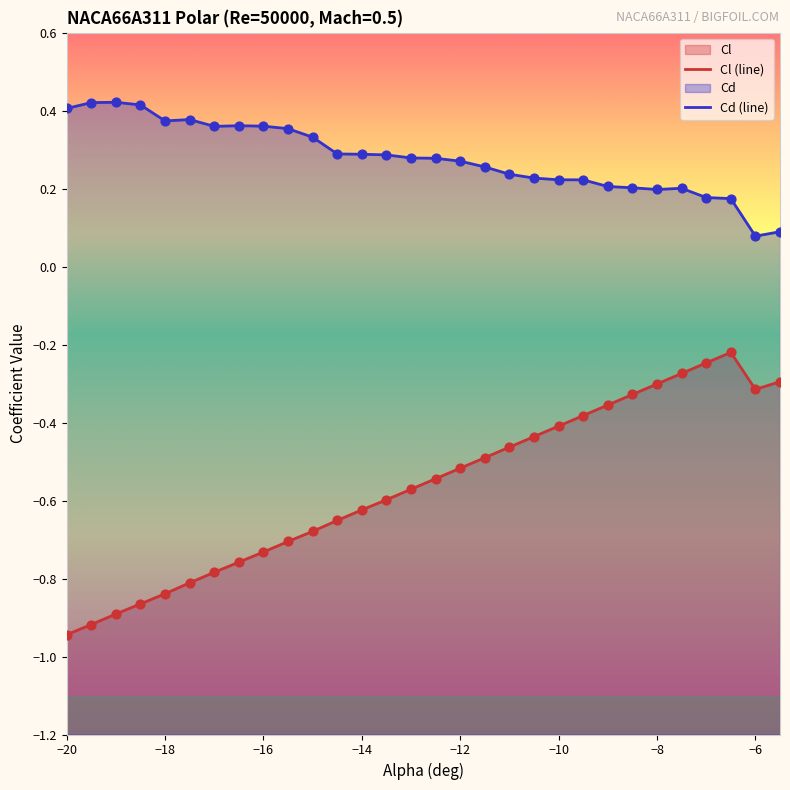

Is the value of Cd at -11 greater than the value of Cl at -15.5?

Yes